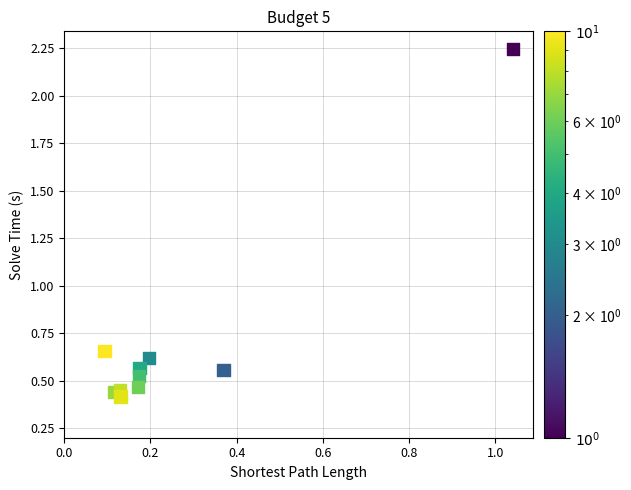

What is the average X value?

0.3